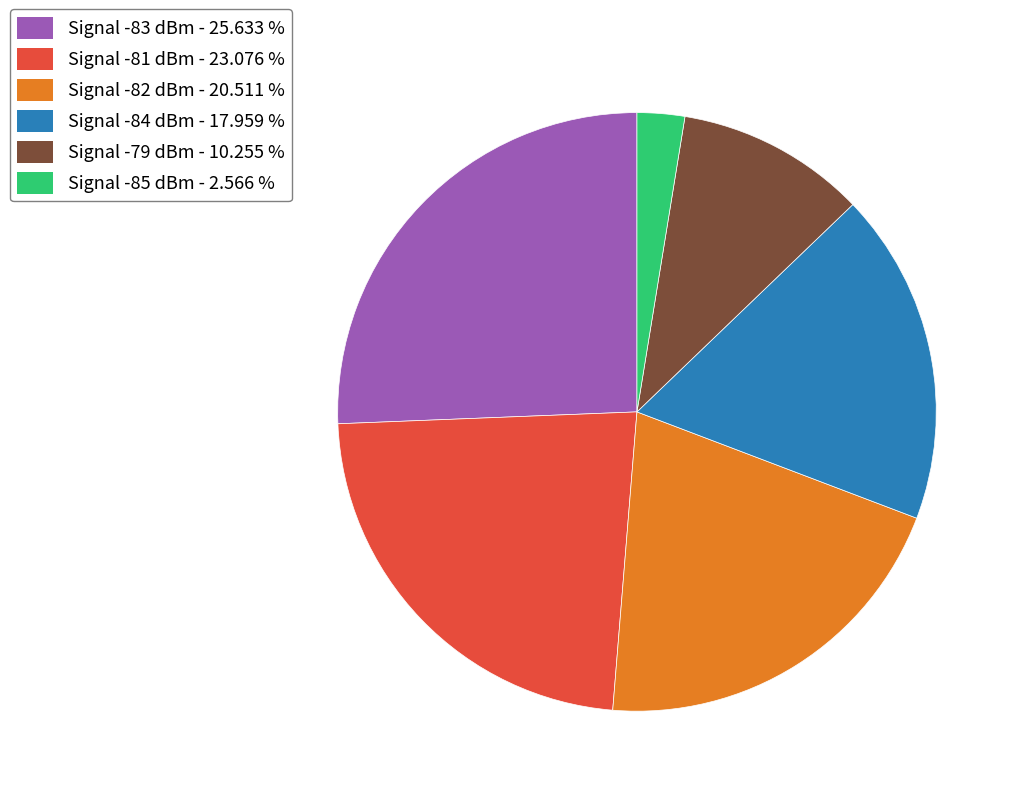

How many segments does this pie chart have?

6